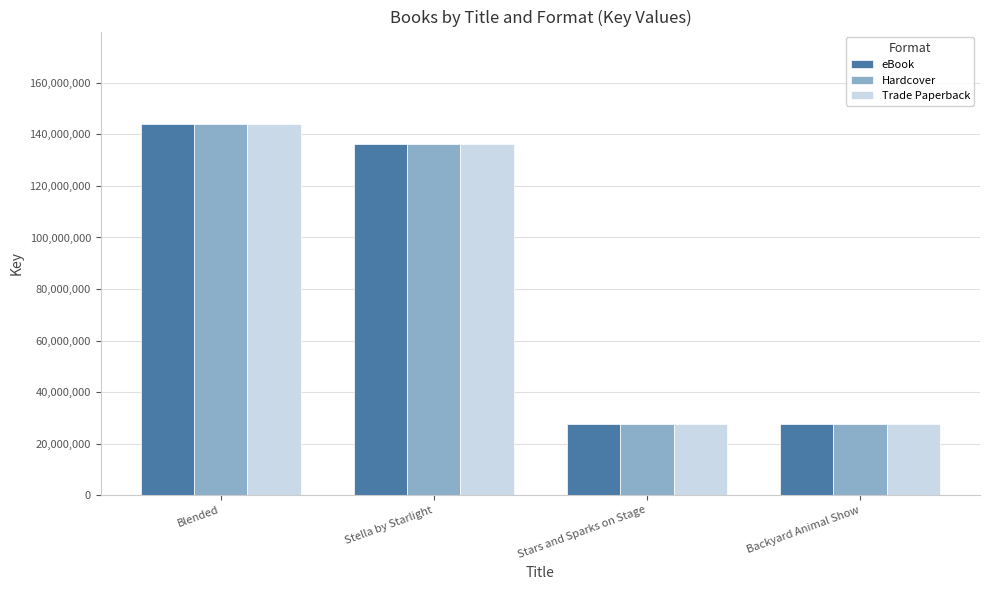

At which label is Hardcover closest to 85844364?

Stella by Starlight